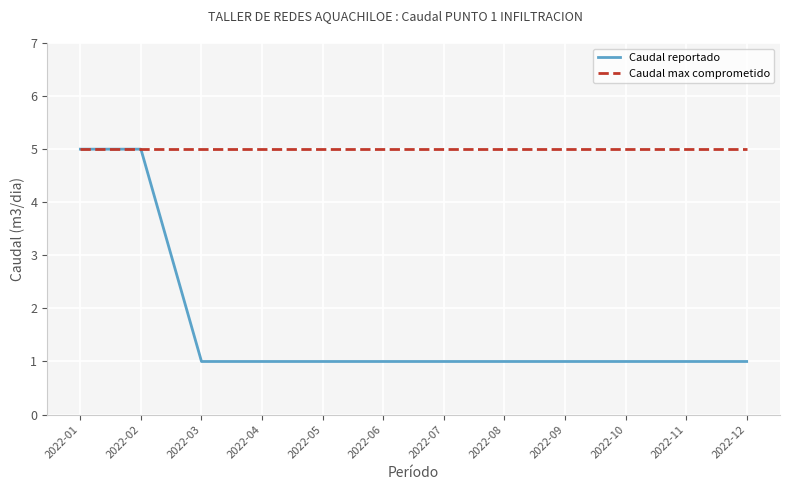

Reading left to right, extract all data points from this chart.

Caudal reportado: 2022-01=5	2022-02=5	2022-03=1	2022-04=1	2022-05=1	2022-06=1	2022-07=1	2022-08=1	2022-09=1	2022-10=1	2022-11=1	2022-12=1
Caudal max comprometido: 2022-01=5	2022-02=5	2022-03=5	2022-04=5	2022-05=5	2022-06=5	2022-07=5	2022-08=5	2022-09=5	2022-10=5	2022-11=5	2022-12=5